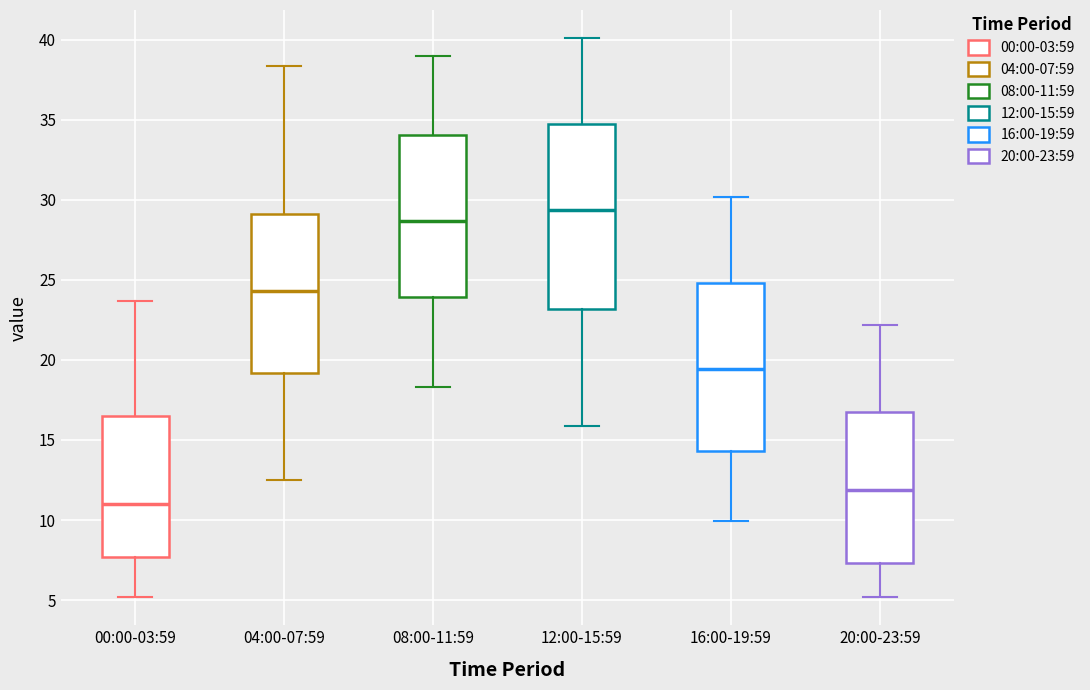

Comparing the boxes themselves (not the whiskers), which one is the tallest?

12:00-15:59